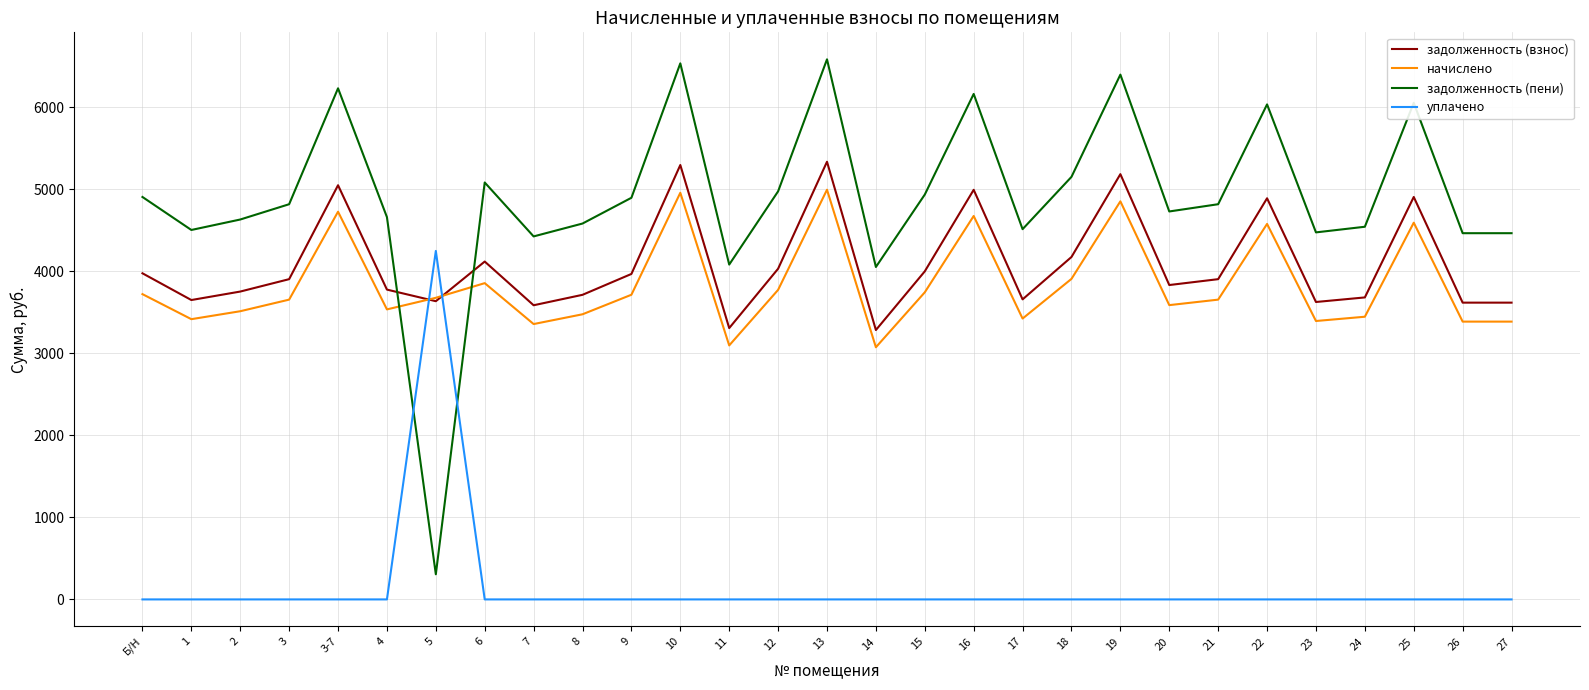

What position from the right is 11?

17